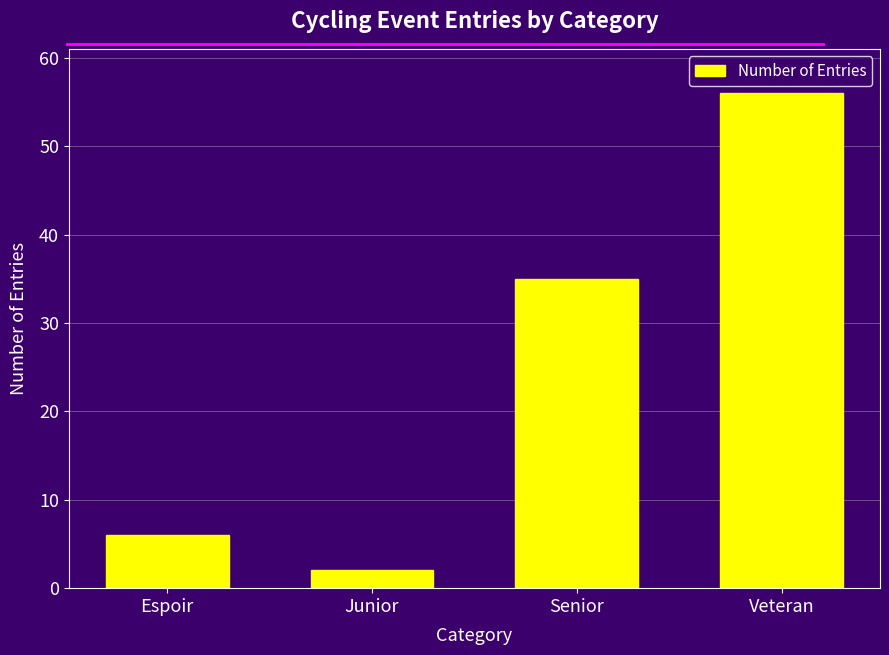

What is the difference between the maximum and minimum values?

54